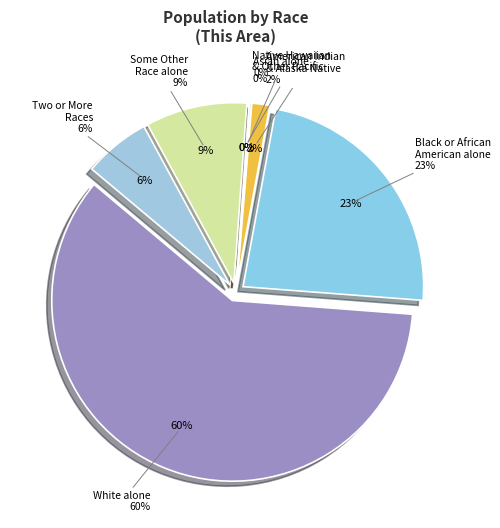

What percentage is NOT represented by Black or African American alone?

76.7%